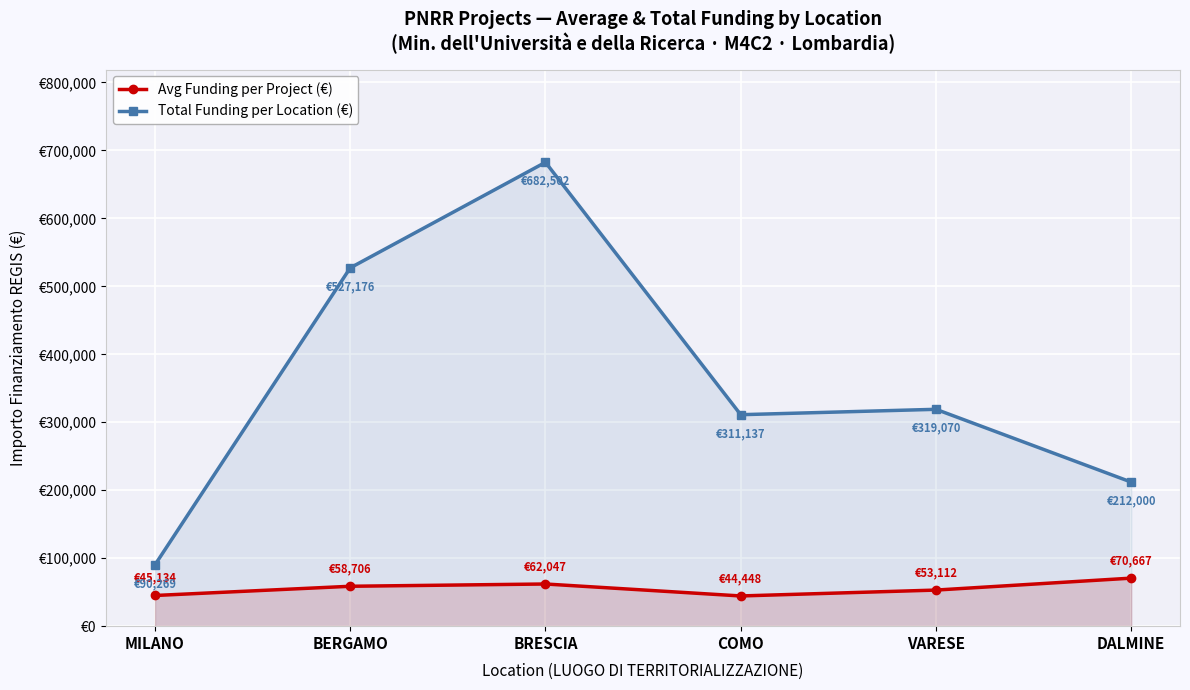

What is the sum of the Total Funding per Location (€) values at VARESE and BRESCIA?

1001572.6